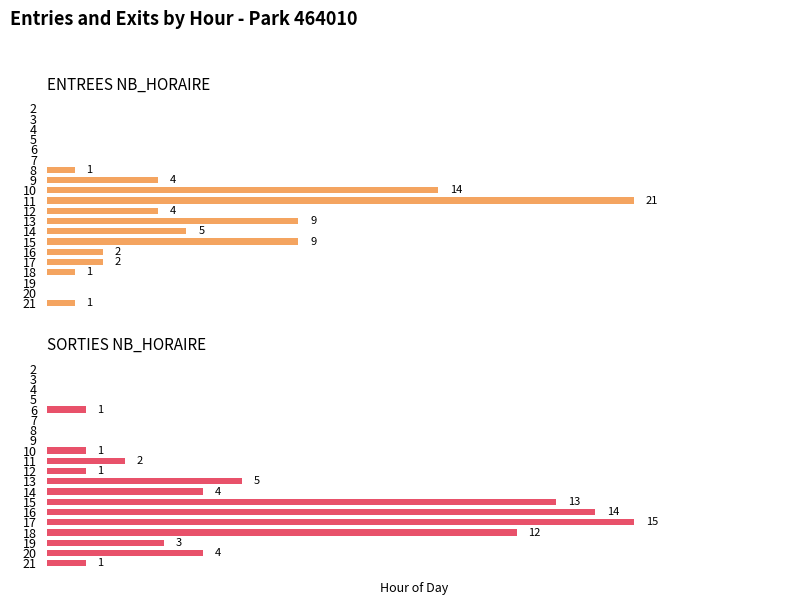

Between 21 and 15, which is larger?

15